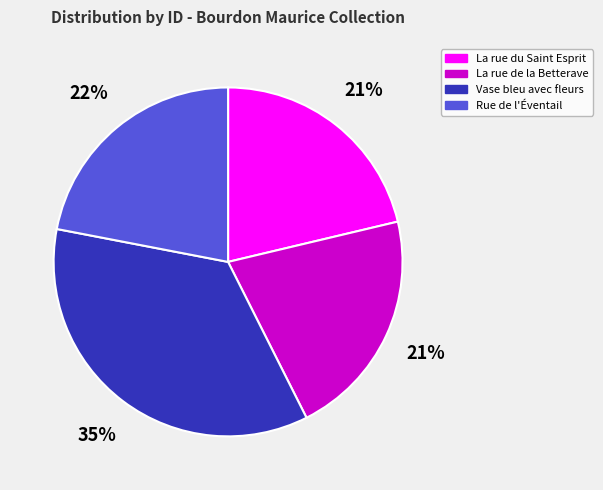

Does any single category account for the majority?

No